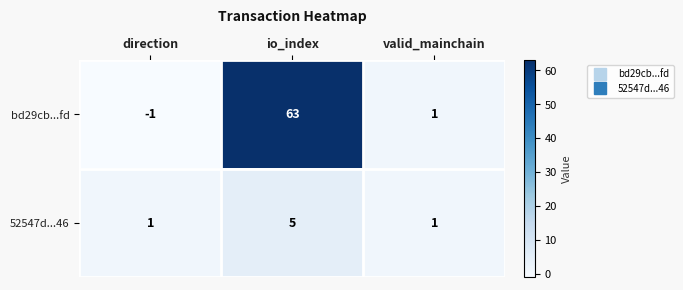

What is the average value of the bd29cb...fd series?

21